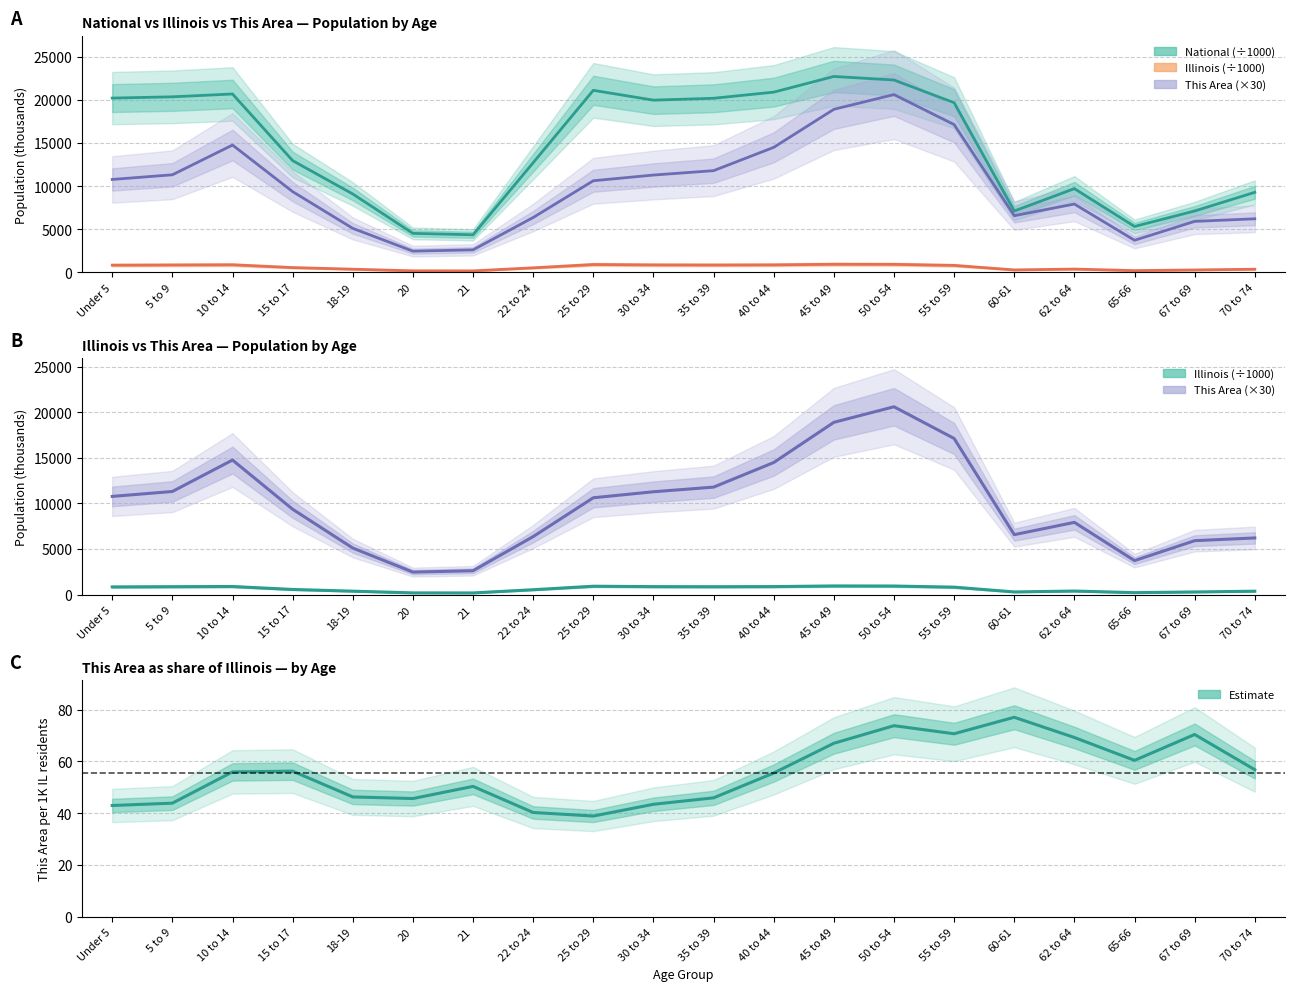

Reading left to right, transcribe all the data shown in this chart.

This Area: Under 5=10770.0	5 to 9=11310.0	10 to 14=14760.0	15 to 17=9360.0	18-19=5100.0	20=2460.0	21=2610.0	22 to 24=6360.0	25 to 29=10620.0	30 to 34=11280.0	35 to 39=11790.0	40 to 44=14490.0	45 to 49=18900.0	50 to 54=20610.0	55 to 59=17130.0	60-61=6570.0	62 to 64=7920.0	65-66=3720.0	67 to 69=5910.0	70 to 74=6210.0
Illinois: Under 5=835.6	5 to 9=859.4	10 to 14=879.4	15 to 17=554.7	18-19=367.3	20=179.6	21=172.8	22 to 24=526.6	25 to 29=910.3	30 to 34=865.7	35 to 39=855.8	40 to 44=870.1	45 to 49=940.1	50 to 54=930.8	55 to 59=807.8	60-61=284.2	62 to 64=381.2	65-66=205.3	67 to 69=279.8	70 to 74=364.5
National: Under 5=20201.4	5 to 9=20348.7	10 to 14=20677.2	15 to 17=12954.3	18-19=9086.1	20=4519.1	21=4354.3	22 to 24=12712.6	25 to 29=21101.8	30 to 34=19962.1	35 to 39=20179.6	40 to 44=20891.0	45 to 49=22708.6	50 to 54=22298.1	55 to 59=19664.8	60-61=7113.7	62 to 64=9704.2	65-66=5319.9	67 to 69=7115.4	70 to 74=9278.2